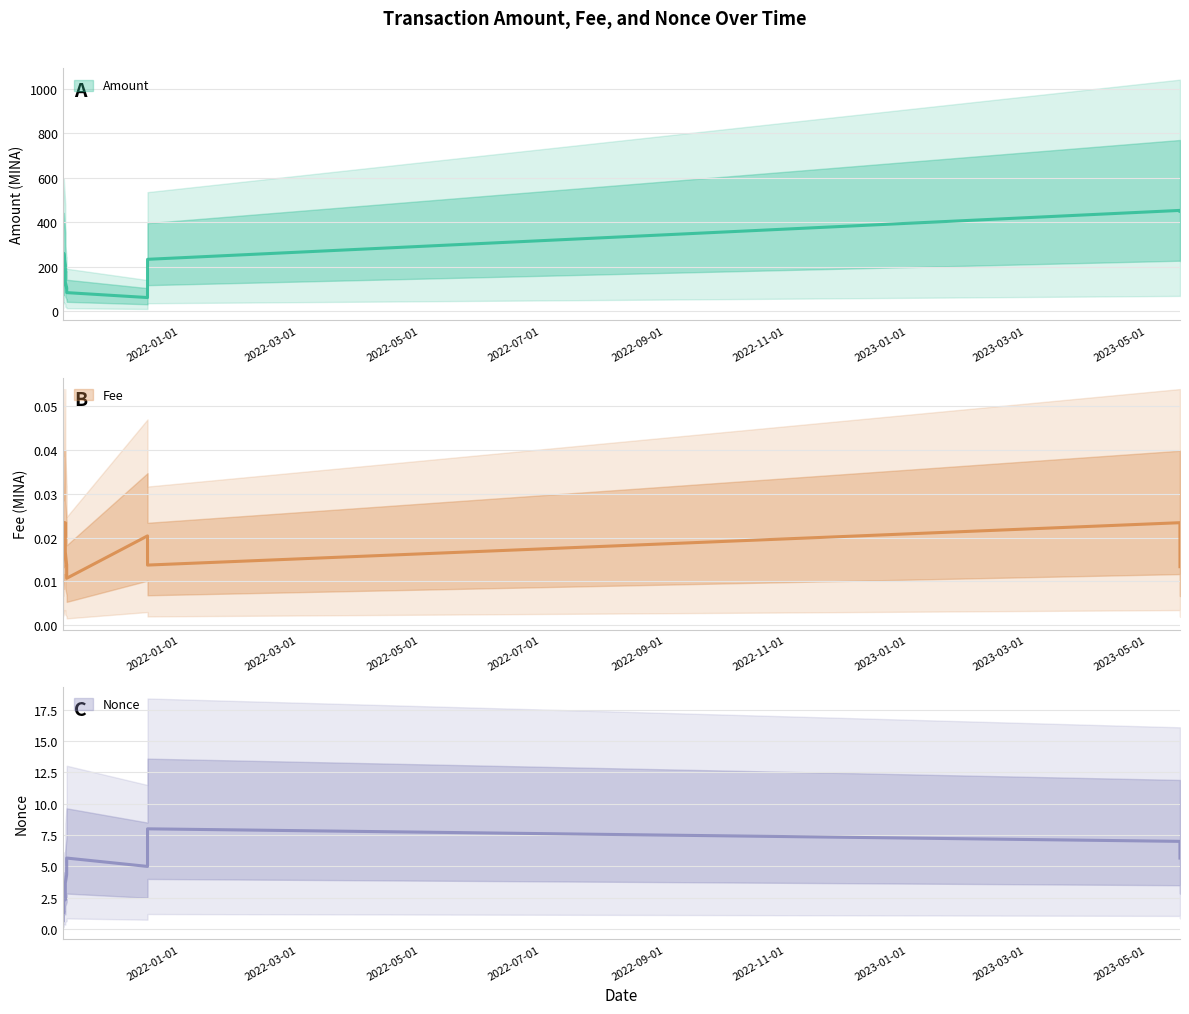

Read the Amount value at 2021-11-03 02:30:00.

110.0